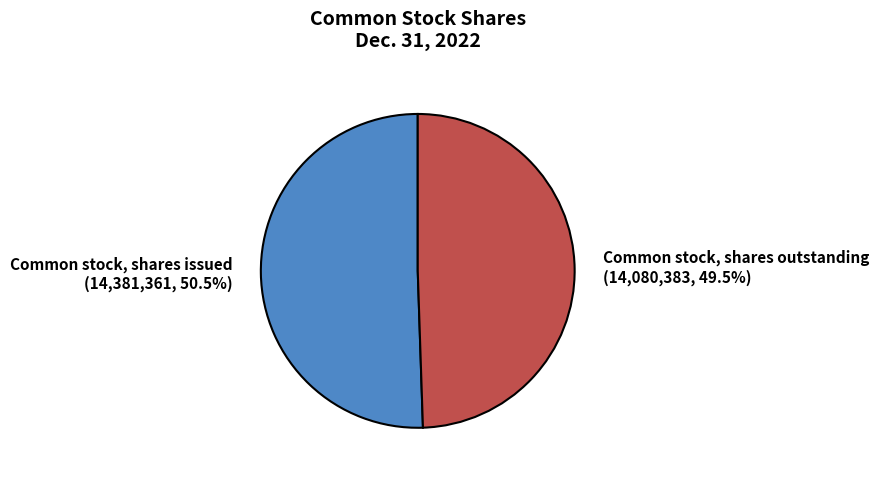

Which category has the smallest portion of the pie?

Common stock, shares outstanding